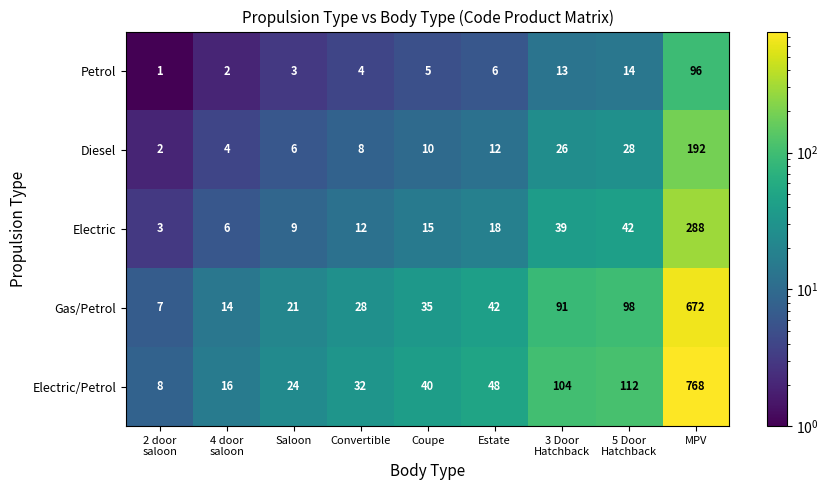

Count the number of categories in the chart.

9